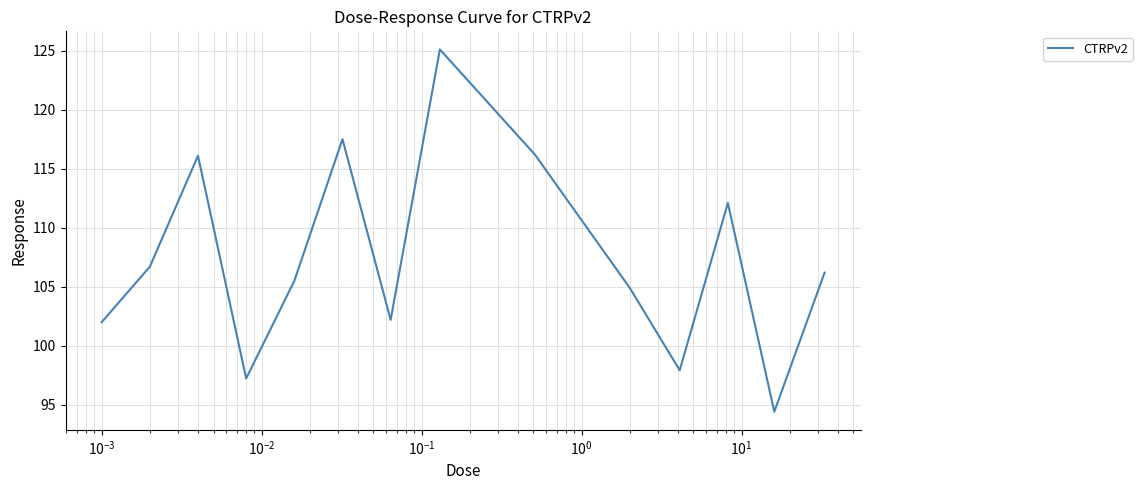

What is the greatest value displayed?

125.1